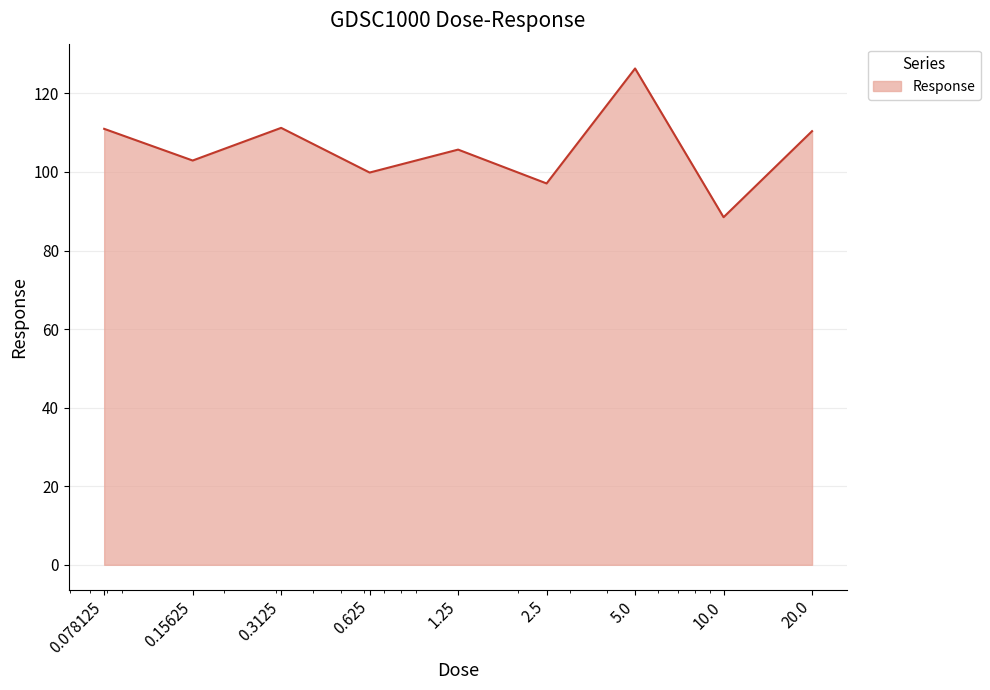

What is the smallest value displayed?

88.5